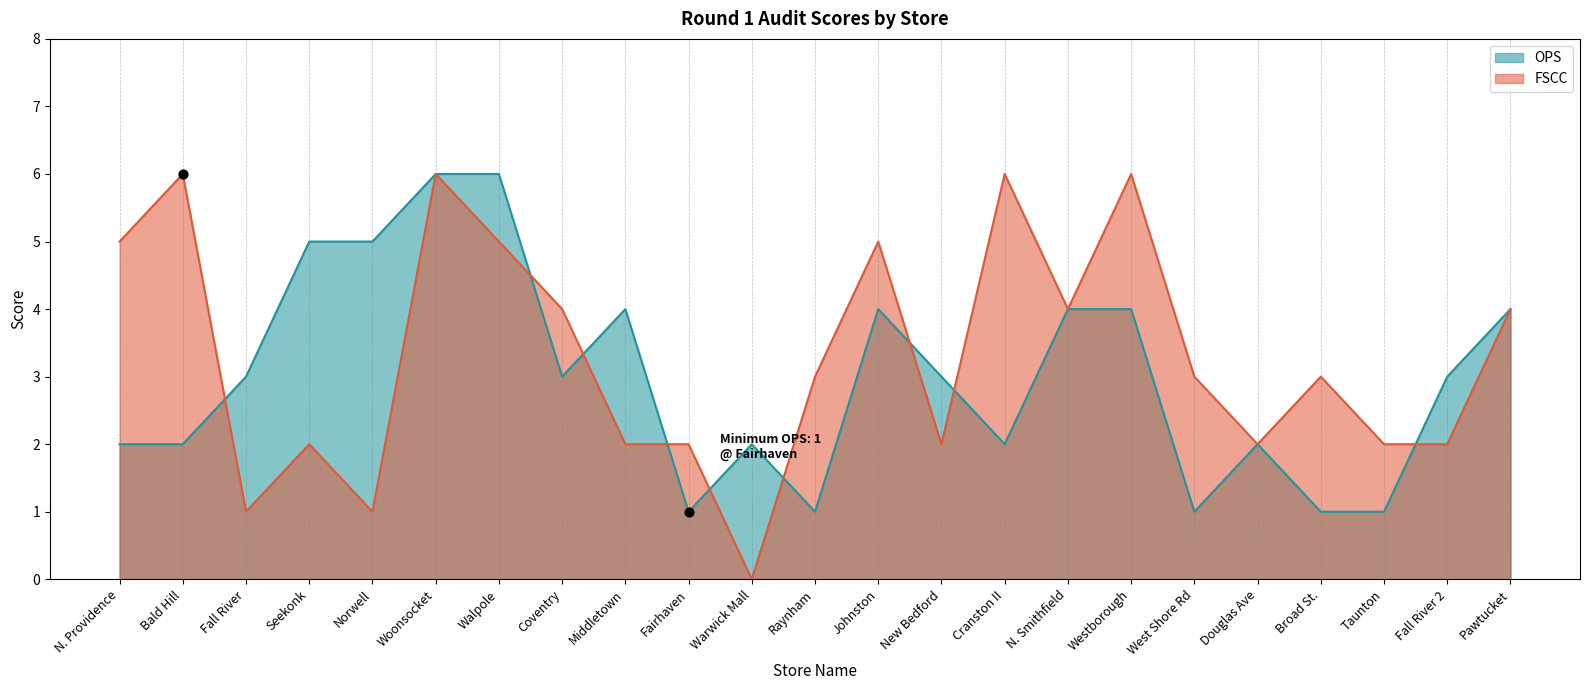

Which series reaches the maximum Y coordinate?

OPS